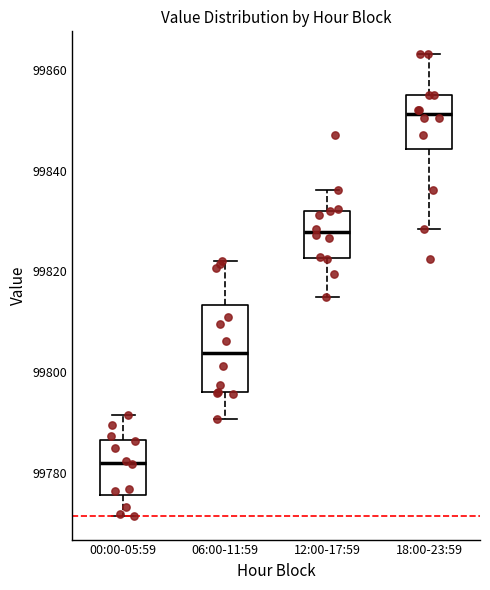

Which box is the tallest, from its lower edge to its upper edge?

06:00-11:59